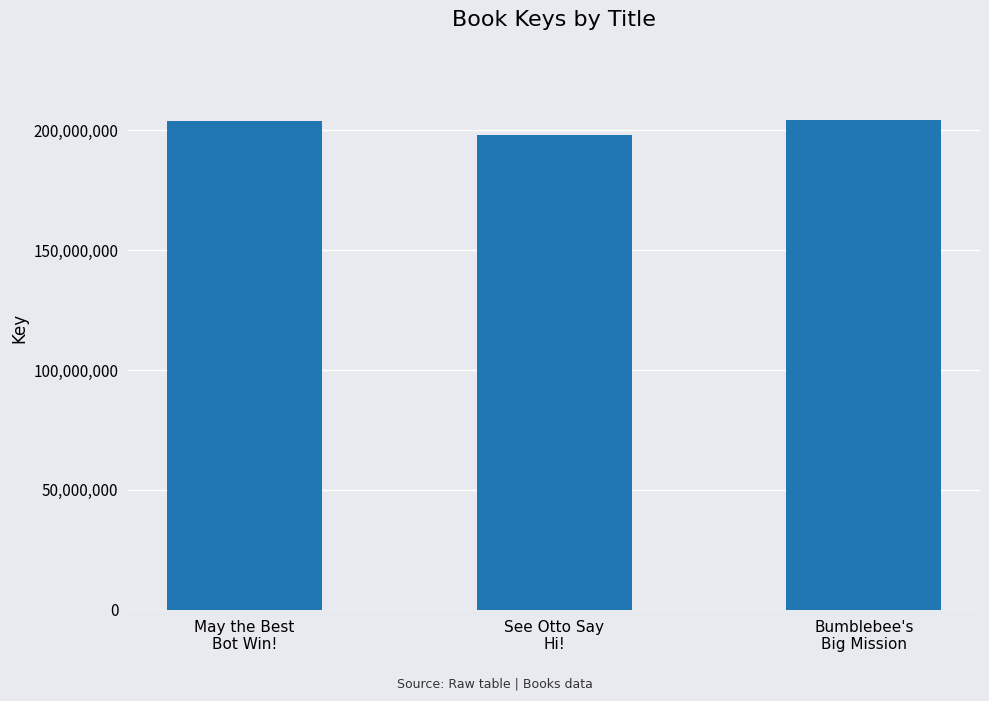

What is the difference between the second highest and minimum values?

6190460